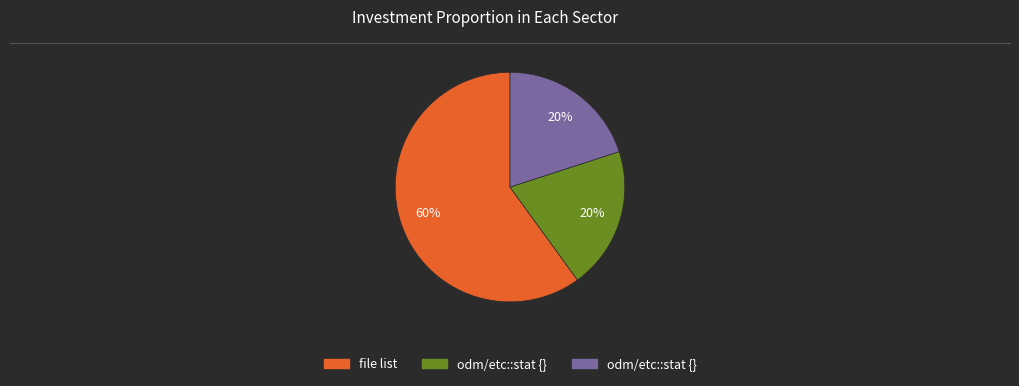

Is there any slice that represents more than half of the pie?

Yes